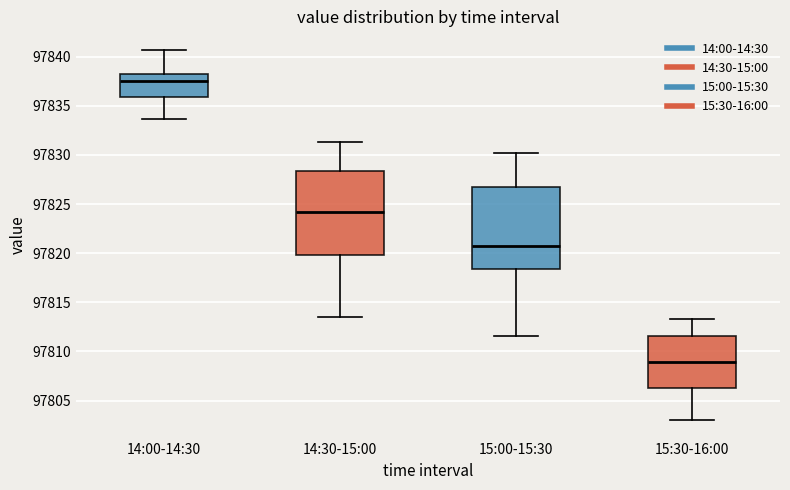

Which box has the lowest median line?

15:30-16:00